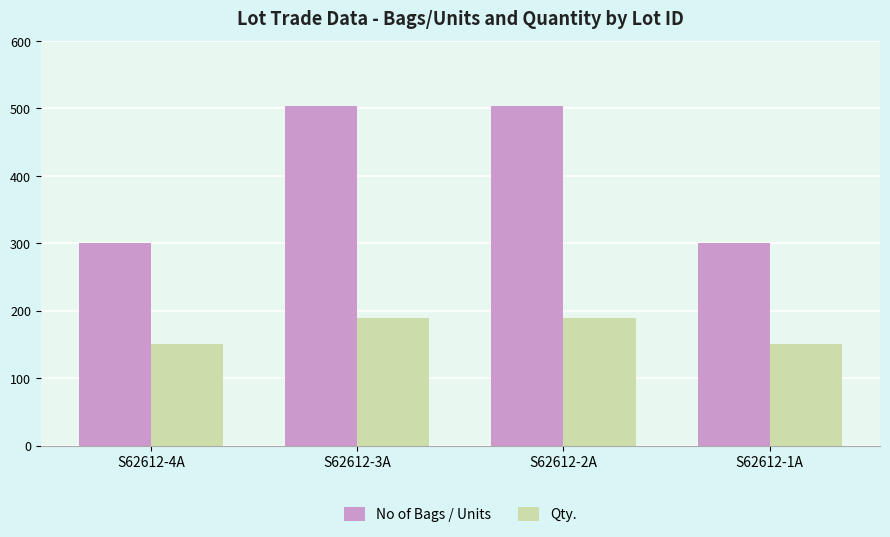

What is the value of the Qty. bar at the 2nd from the left?

189